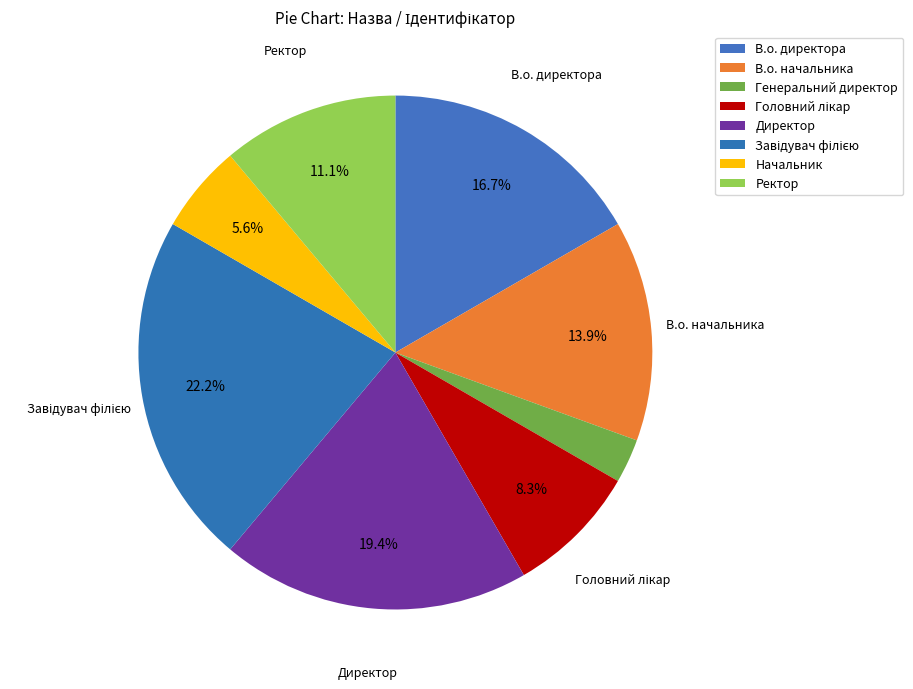

Combined, what portion of the pie is Головний лікар and Начальник?

13.9%